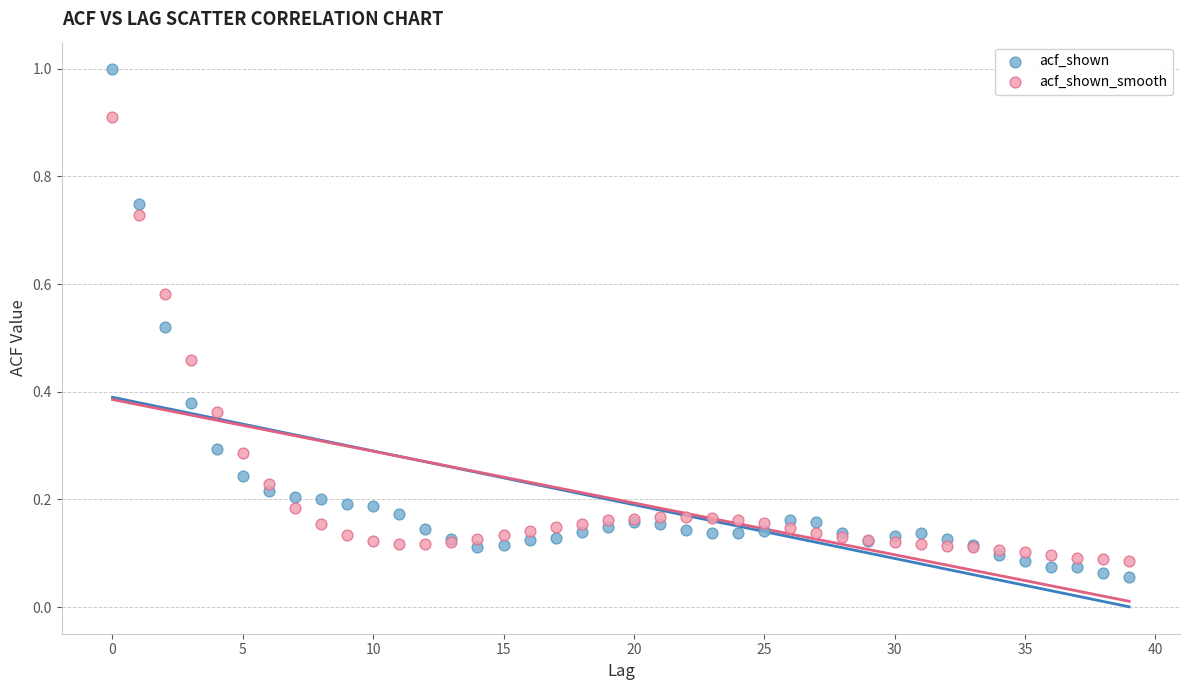

Which series reaches the minimum Y coordinate?

acf_shown